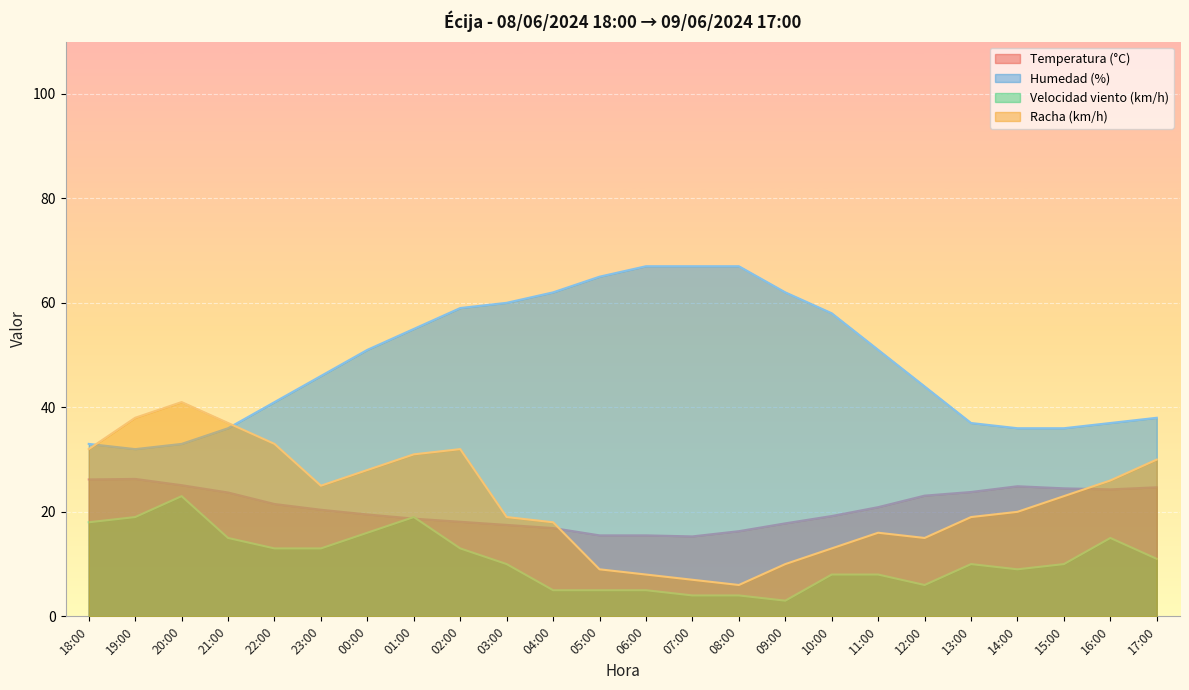

True or false: Racha (km/h) and Velocidad viento (km/h) cross at least once.

False